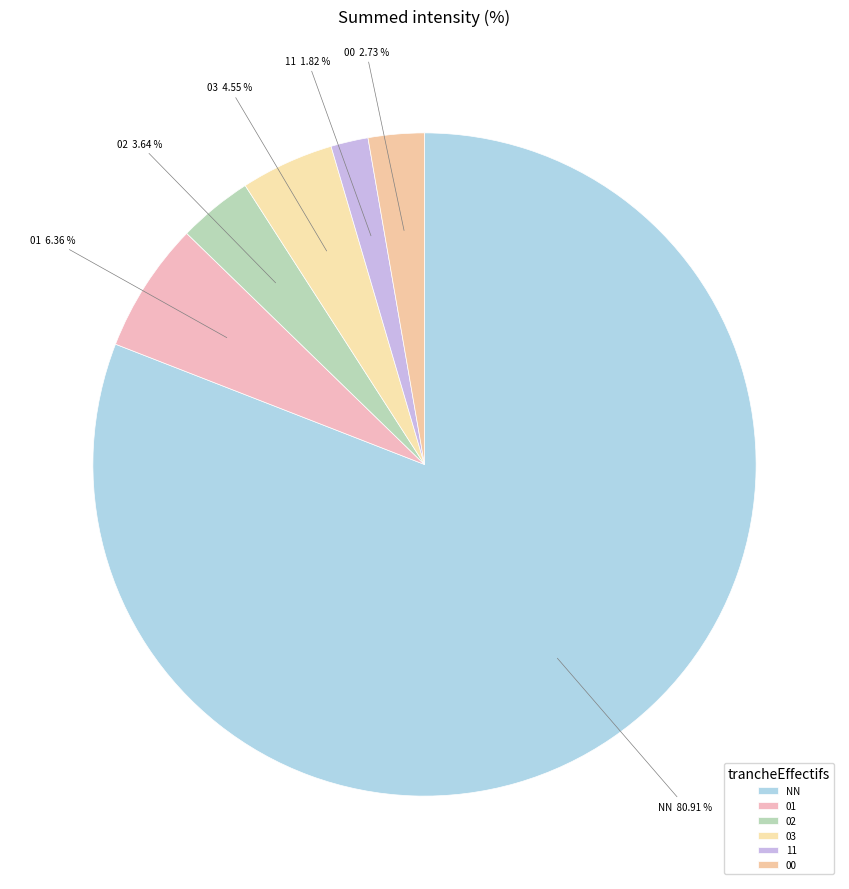

Is there a majority slice in this chart?

Yes